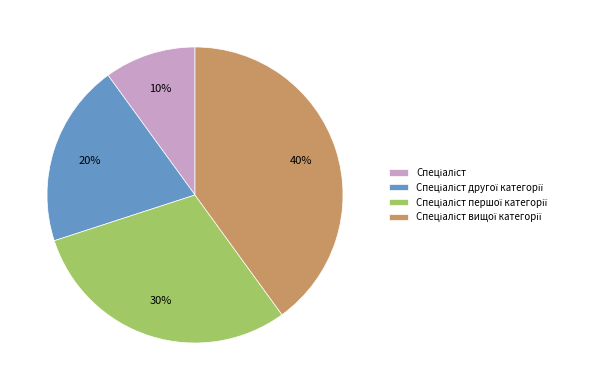

Is there any slice that represents more than half of the pie?

No